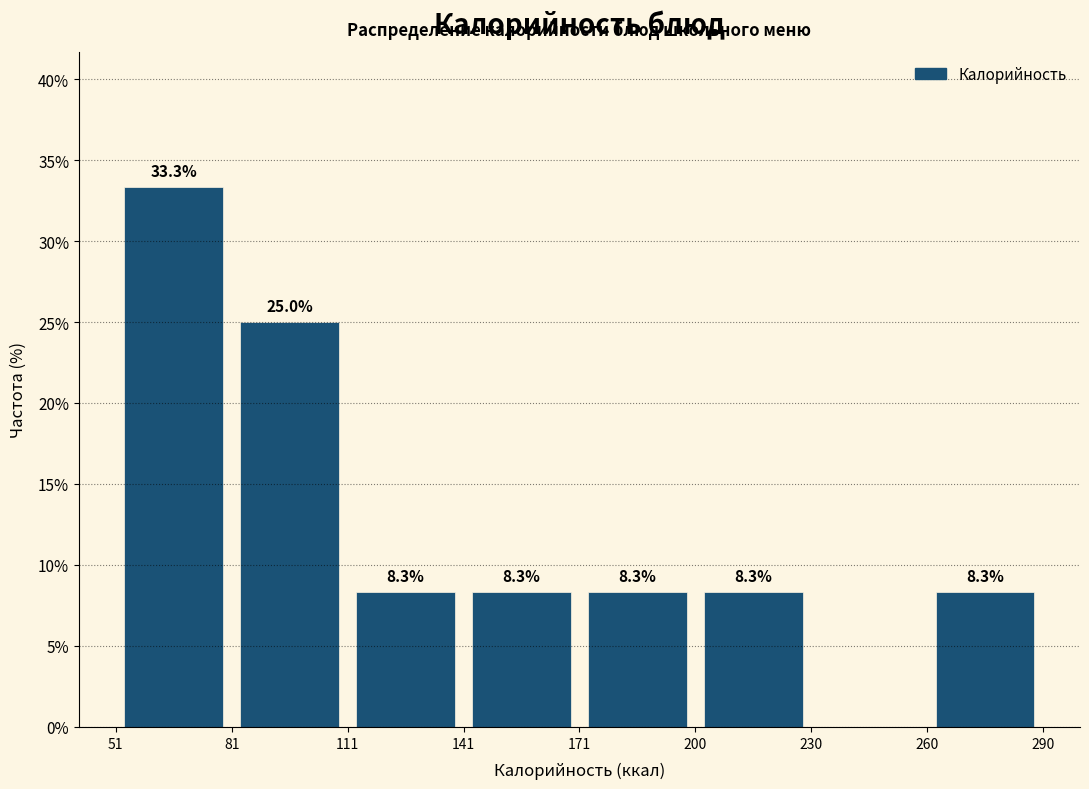

Which range on the x-axis has the tallest bar?

51 to 81